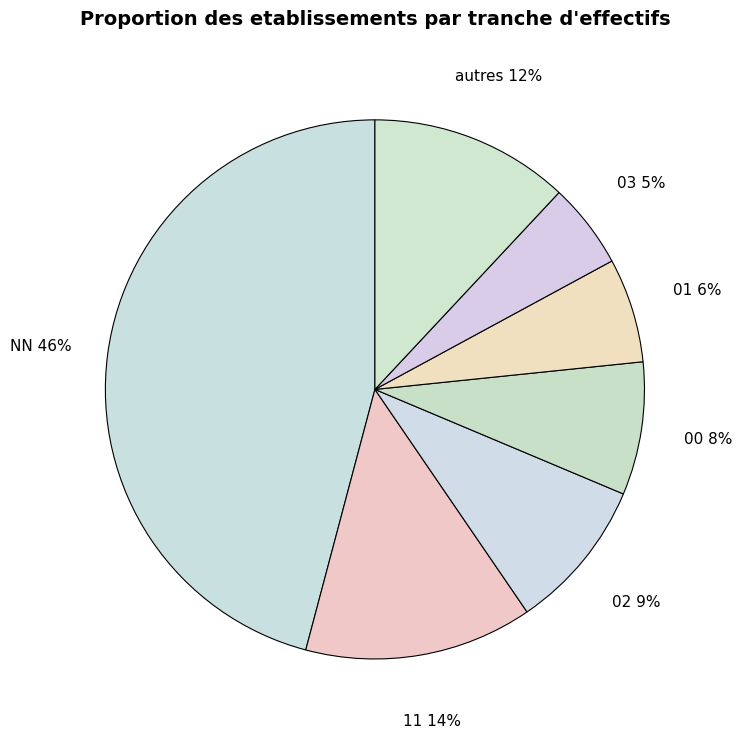

Approximately how many times larger is the value at autres compared to 11?

0.9